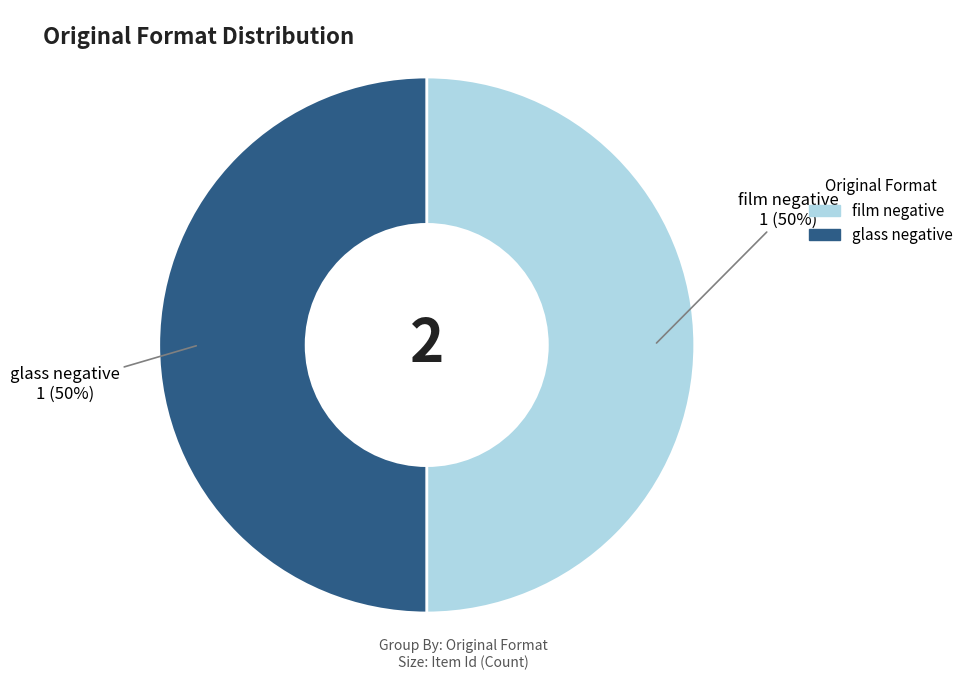

To the nearest percent, what is the average slice percentage?

50%